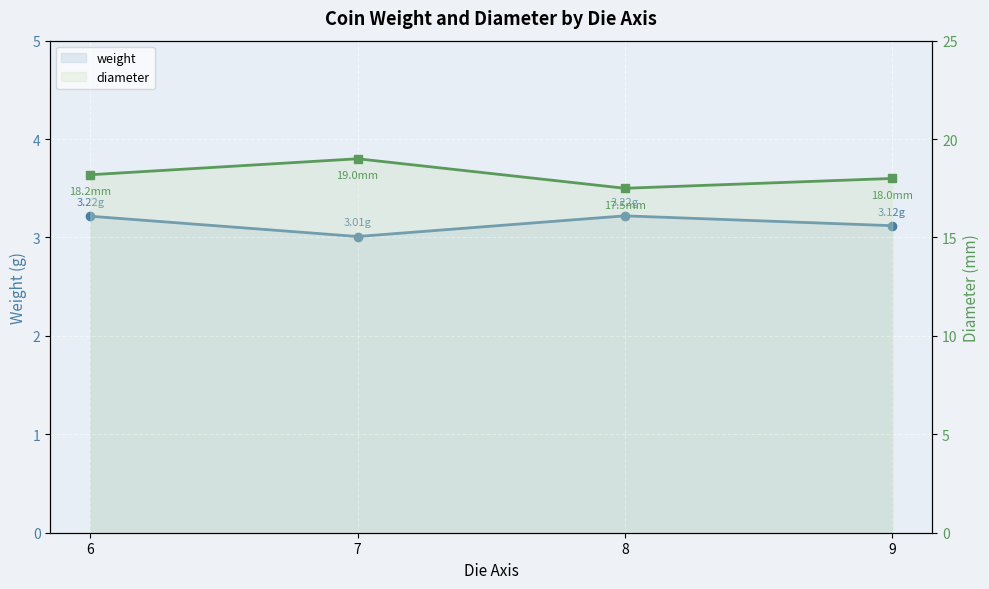

How many lines are shown in the chart?

2